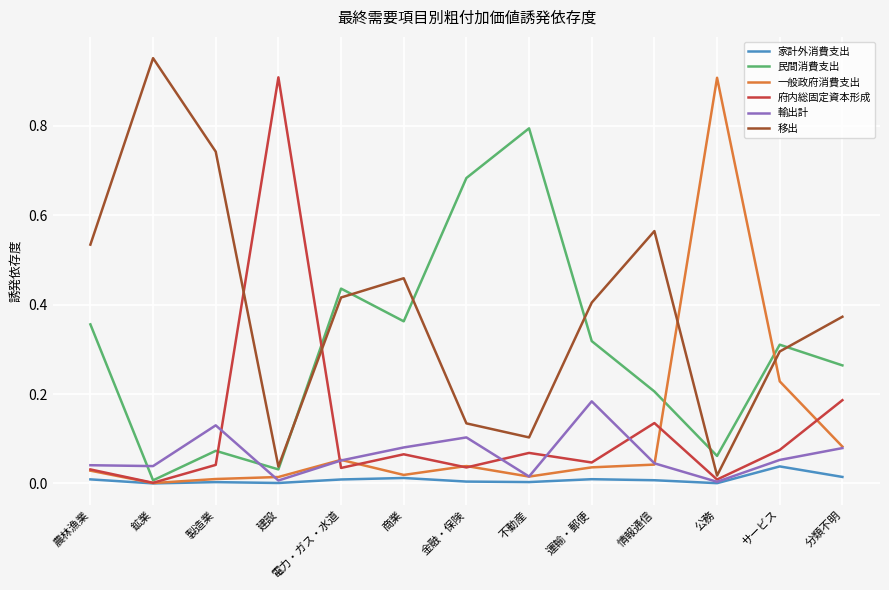

How many lines are shown in the chart?

6